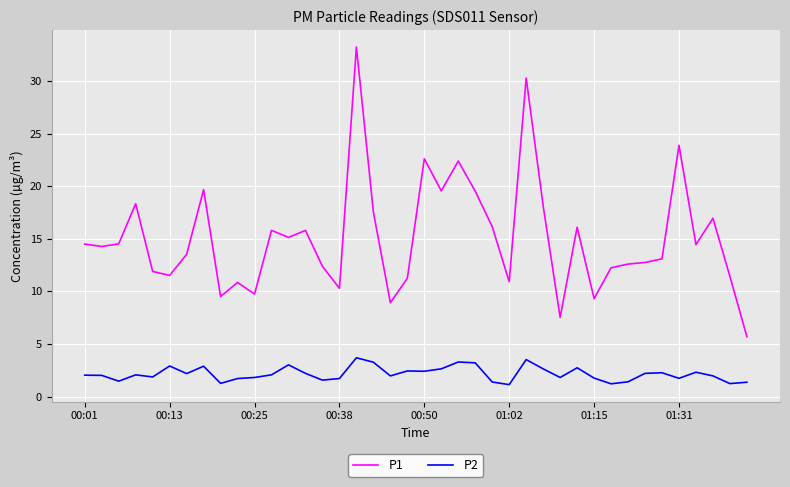

Rank the series by their maximum value, from highest to lowest.

P1, P2